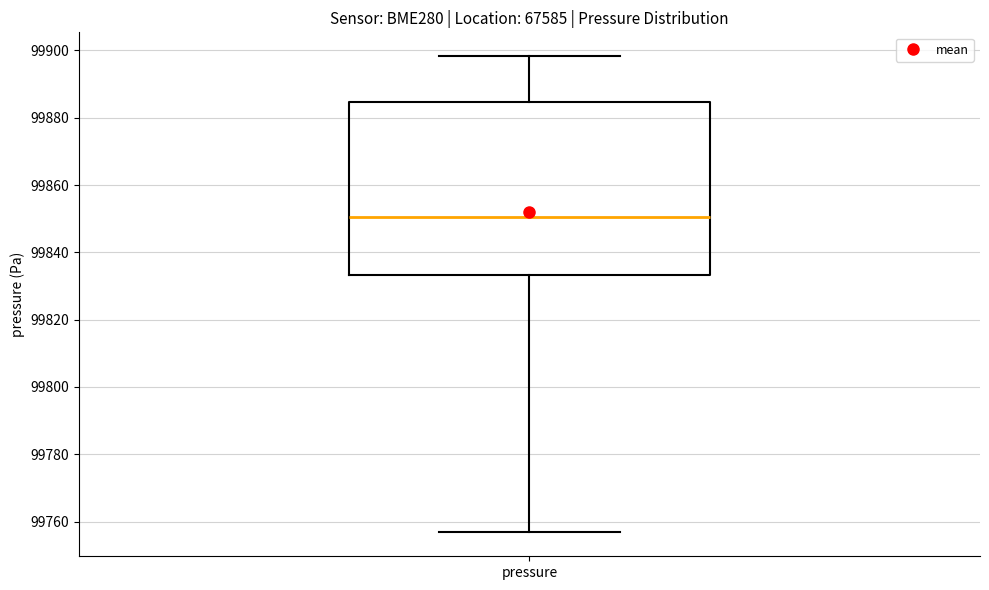

Transcribe this box plot: give where the median line is, the range the box spans, and where the two whiskers end, as read against the y-axis. The values are not printed on the chart, so give them approximately, as read against the axis.

median 99850, box 99834 to 99884, whiskers 99756 to 99898